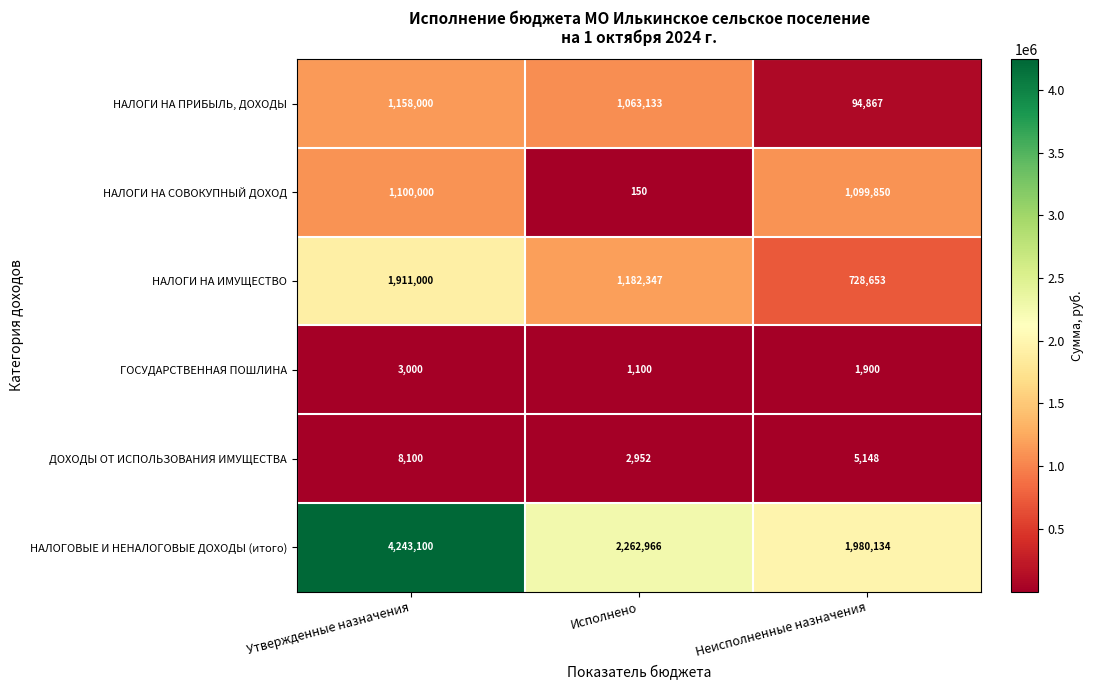

What is the sum of the ГОСУДАРСТВЕННАЯ ПОШЛИНА values at Утвержденные назначения and Исполнено?

4100